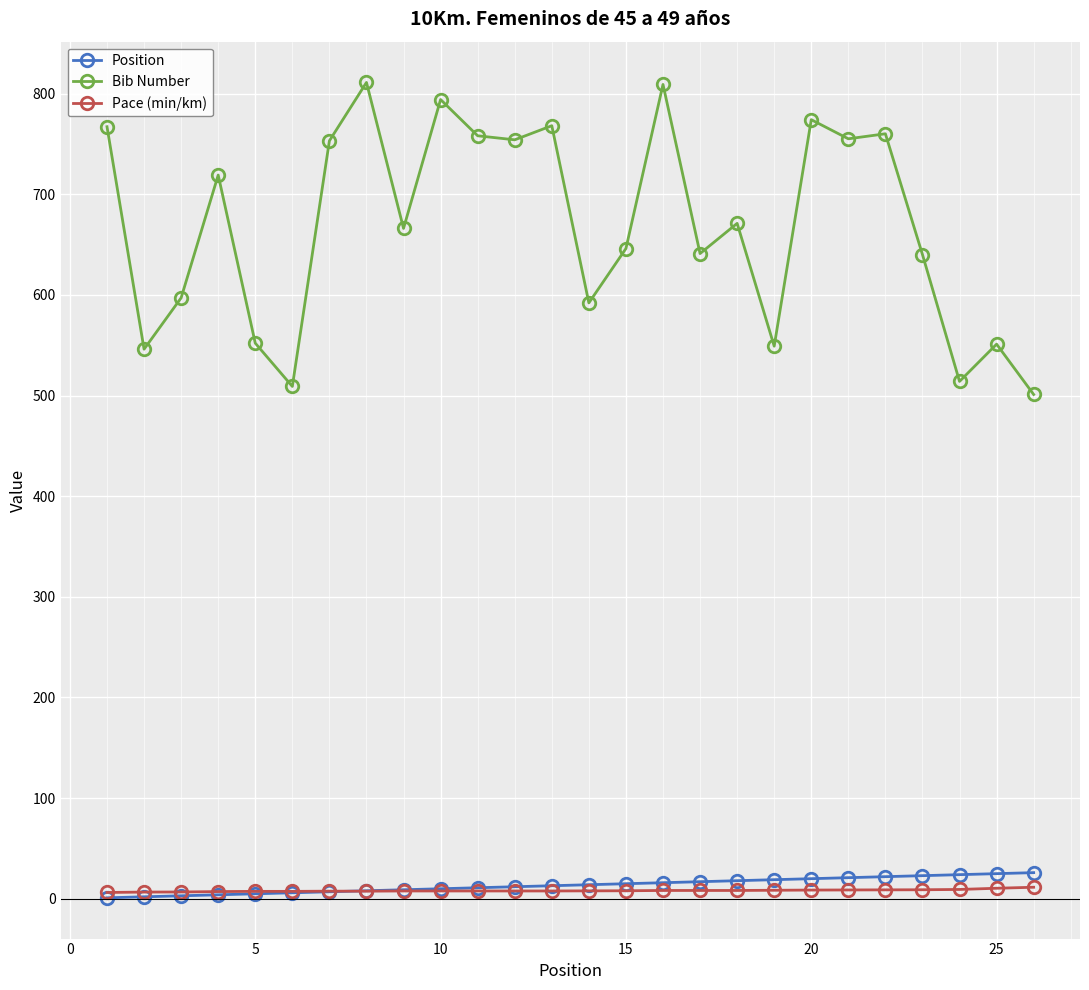

Which series has the widest spread of values?

Bib Number